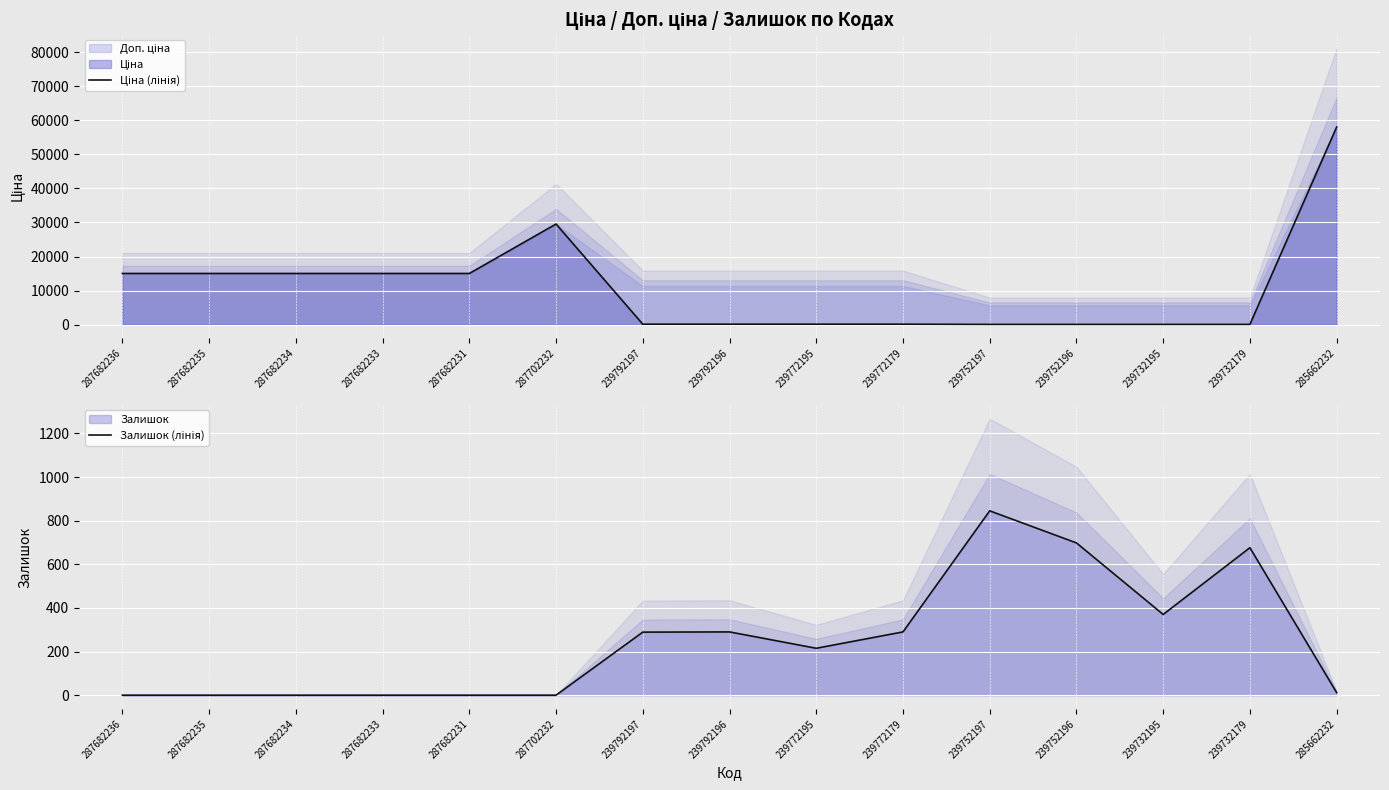

After their last crossing, which series has the higher values: Залишок (лінія) or Ціна (лінія)?

Ціна (лінія)